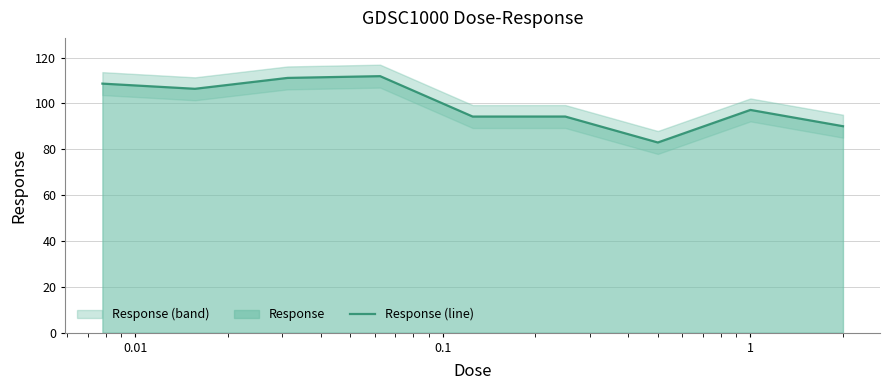

What is the minimum value for Response (line)?

83.0